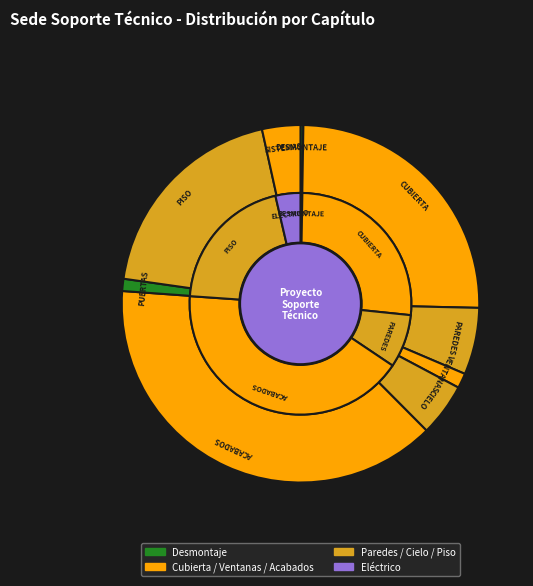

How many slices are in this pie chart?

9